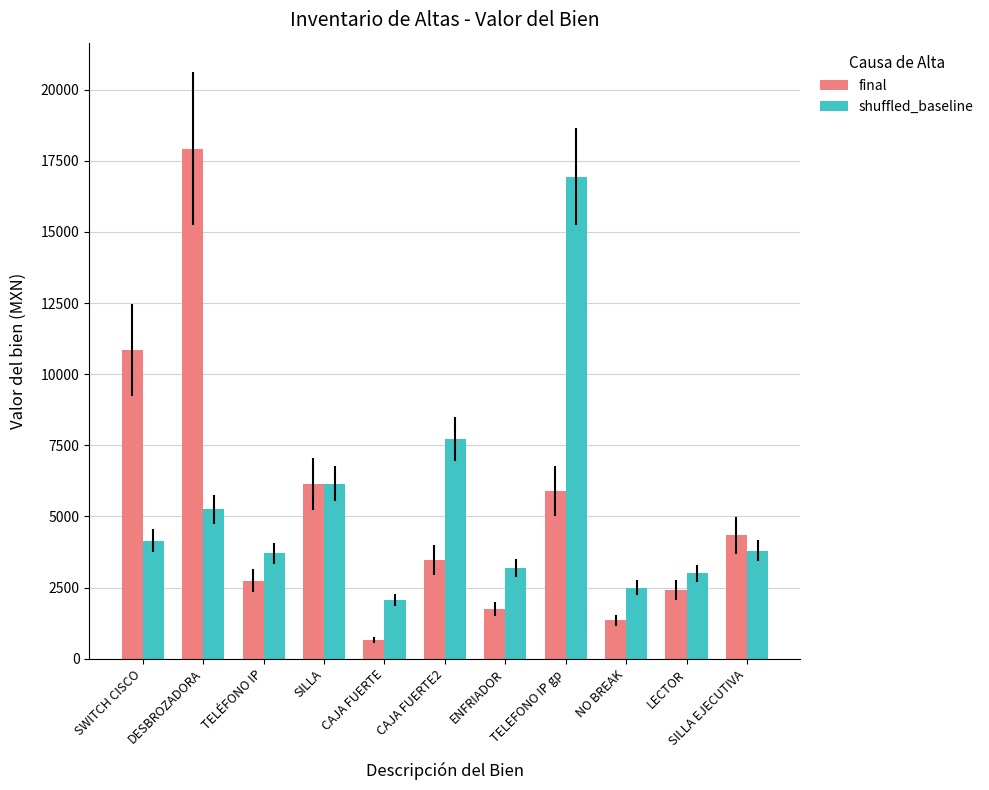

Rank the series by their maximum value, from lowest to highest.

shuffled_baseline, final